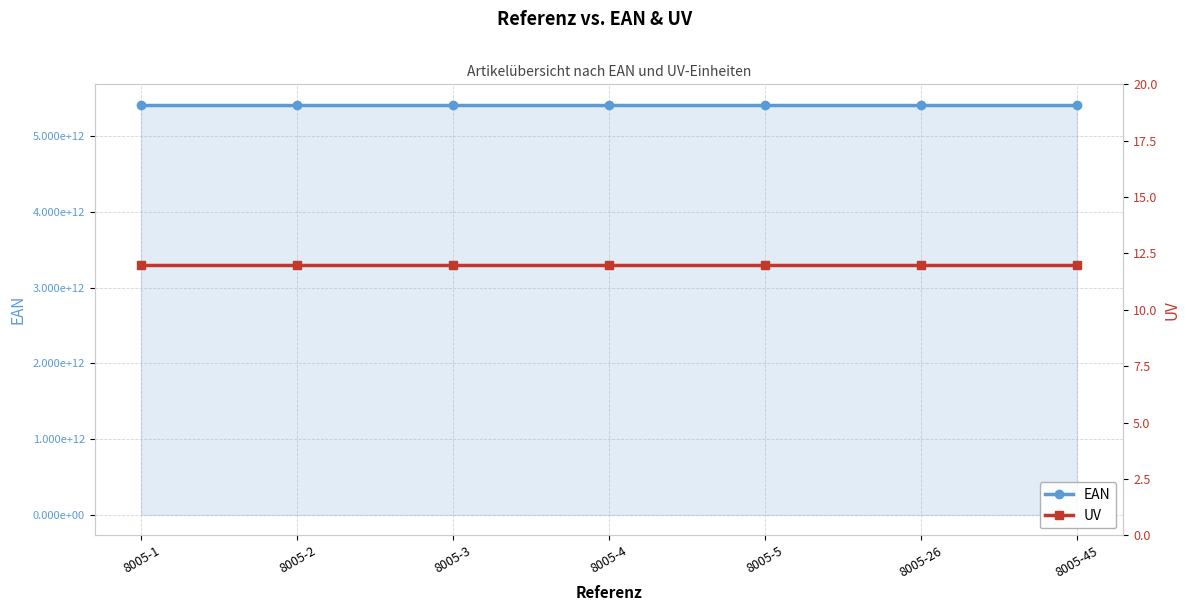

What is the difference between the highest and lowest values at 8005-5?

5413521805045